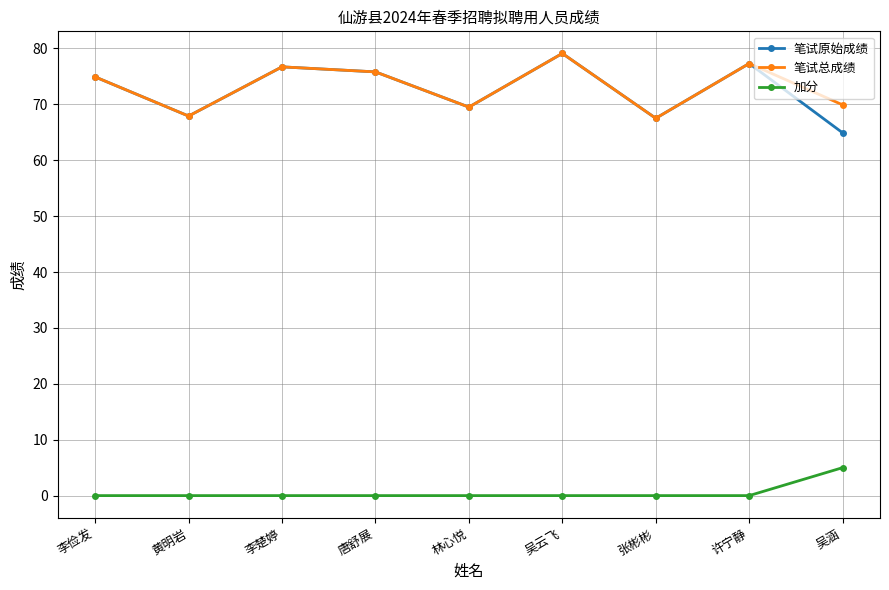

The value of 加分 at 李俭发 is 3.4. True or false?

False